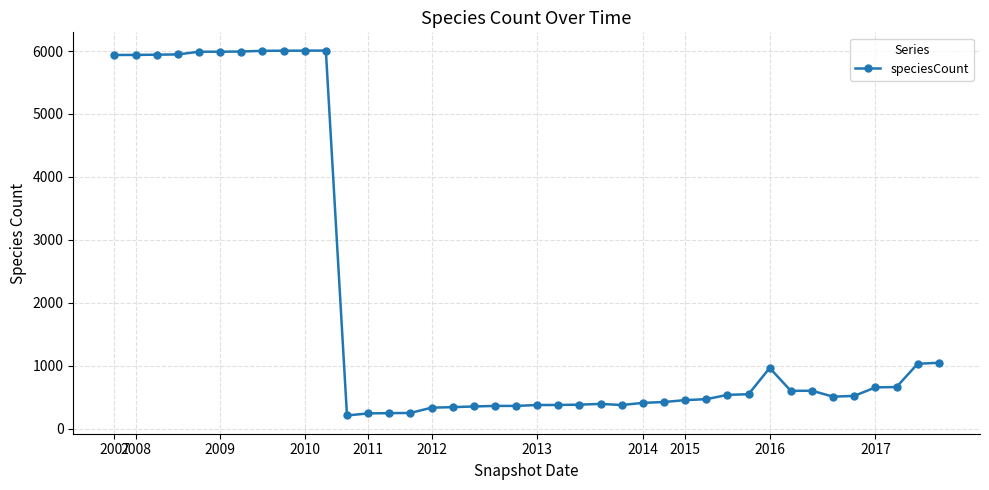

What is the value of the 32nd point from the left?

967